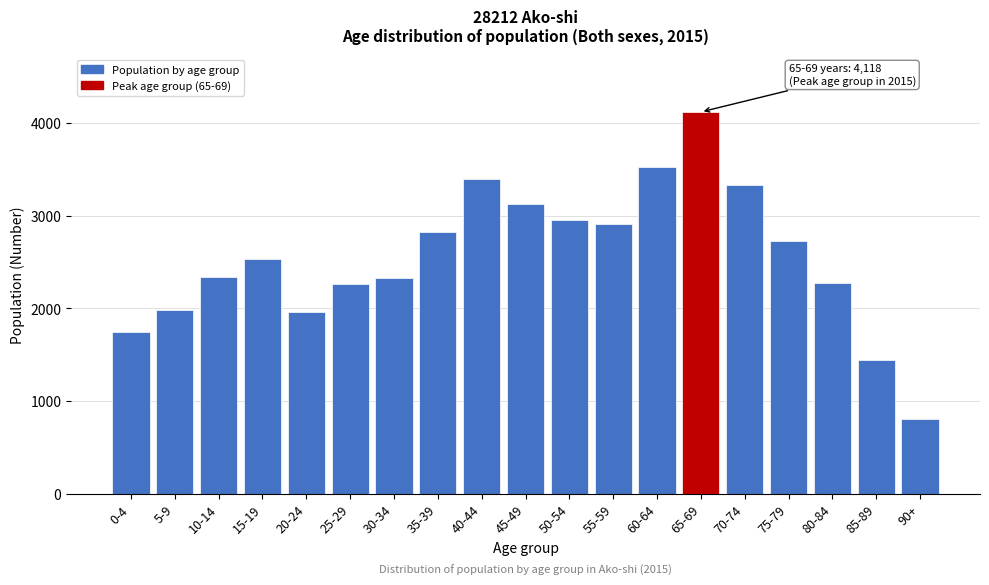

The value at 45-49 is 1793. True or false?

False